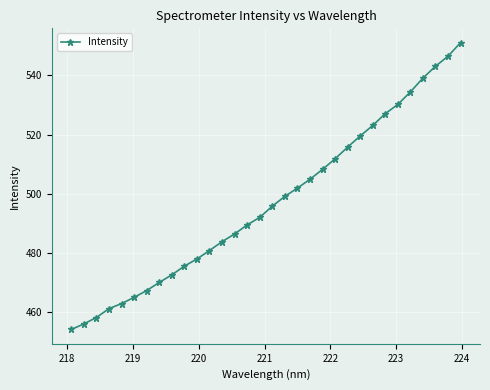

What is the value of the 24th point from the left?

519.5